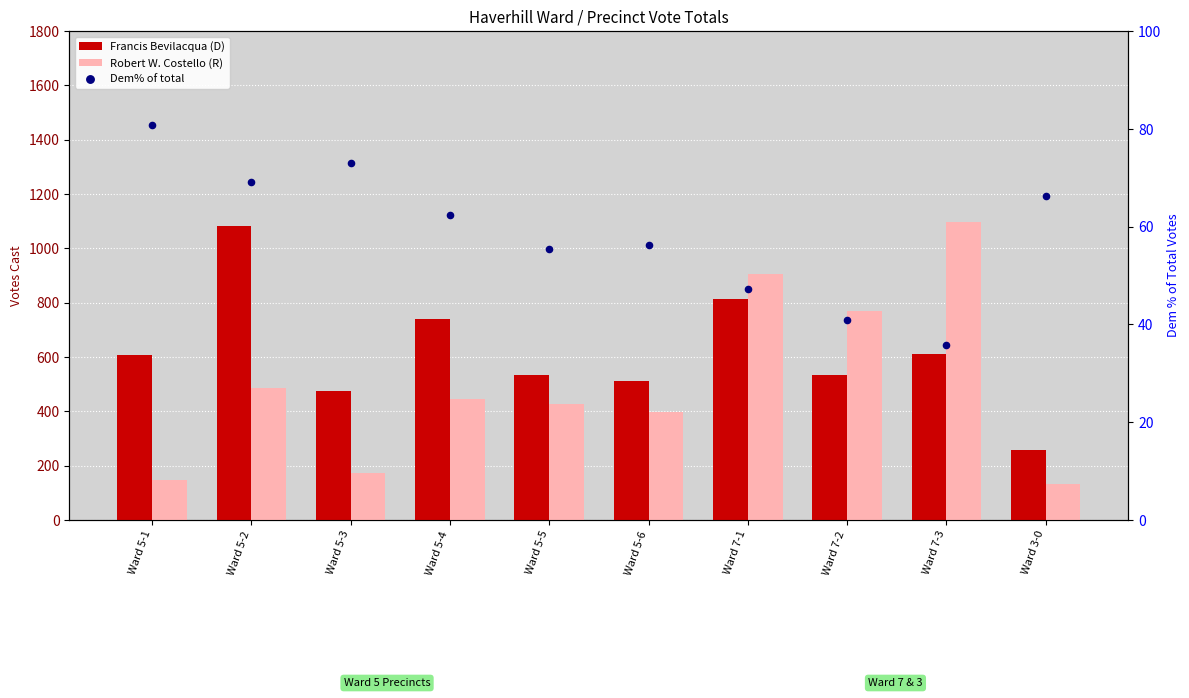

What are all the series names shown in the legend?

Francis Bevilacqua (D), Robert W. Costello (R), Dem% of total